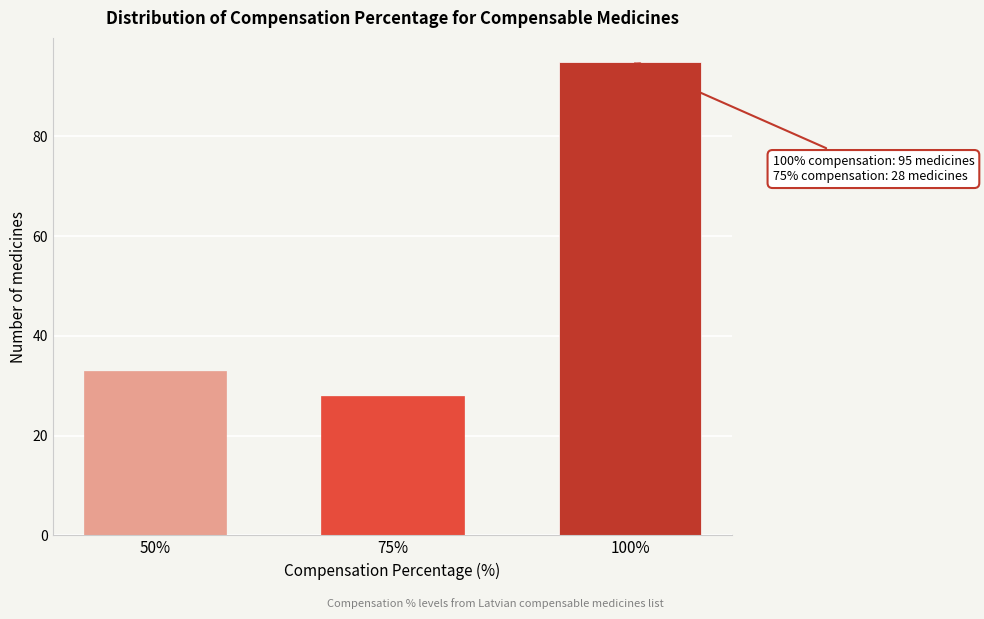

Reading left to right, extract all data points from this chart.

50%=33	75%=28	100%=95